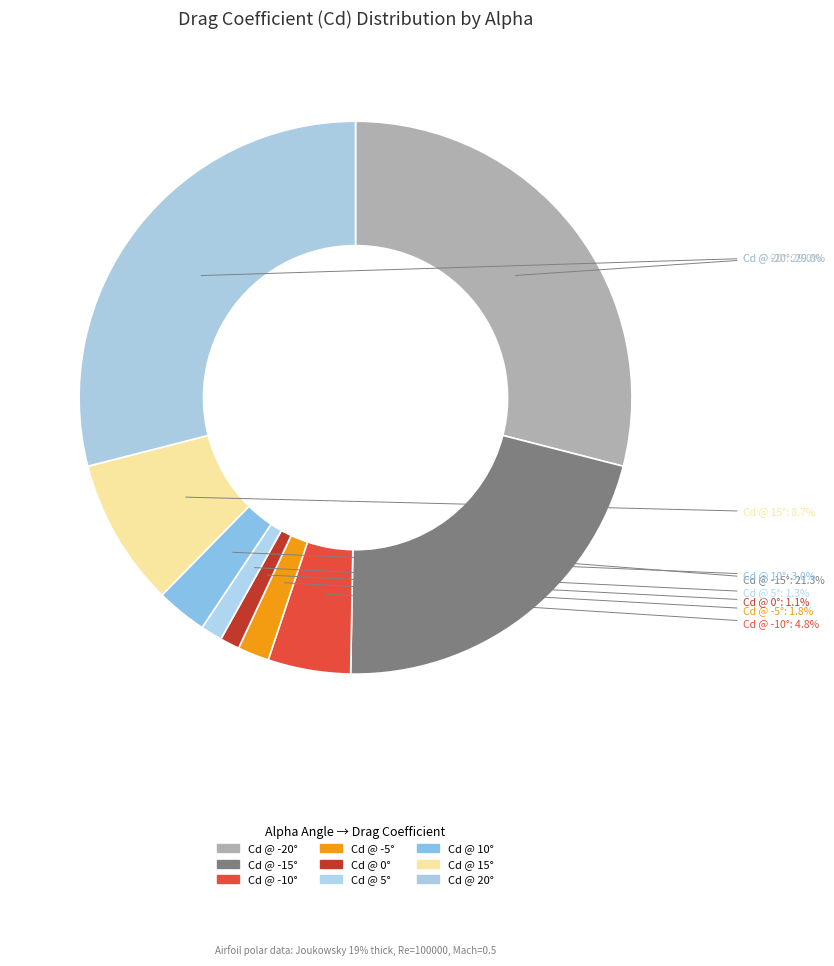

Does any single category account for the majority?

No